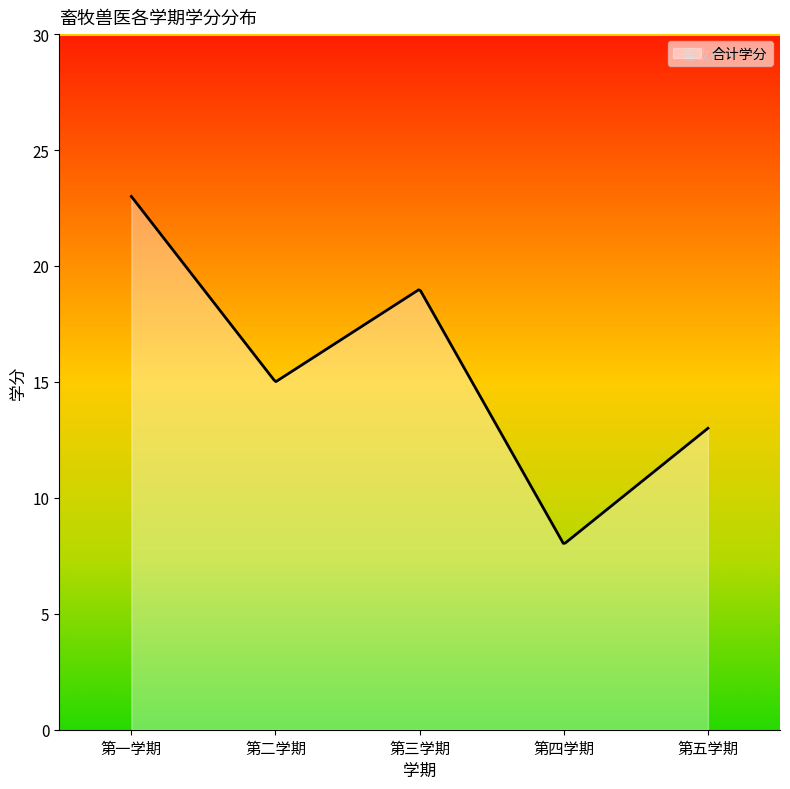

What is the maximum value shown in the chart?

23.0